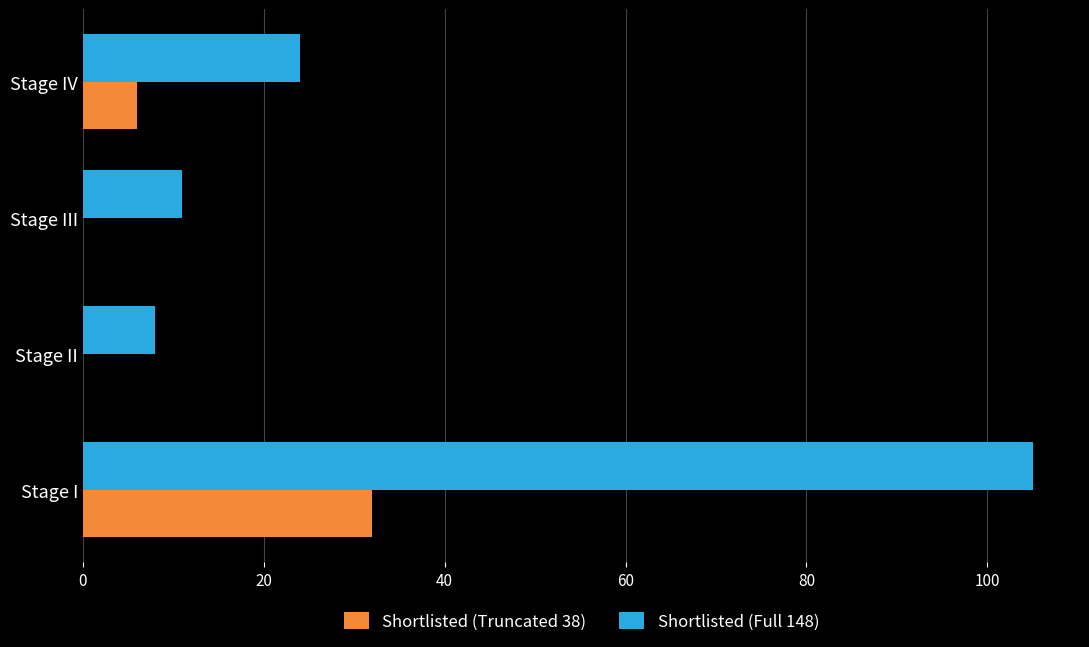

Which series has the largest total across all categories?

Shortlisted (Full 148)